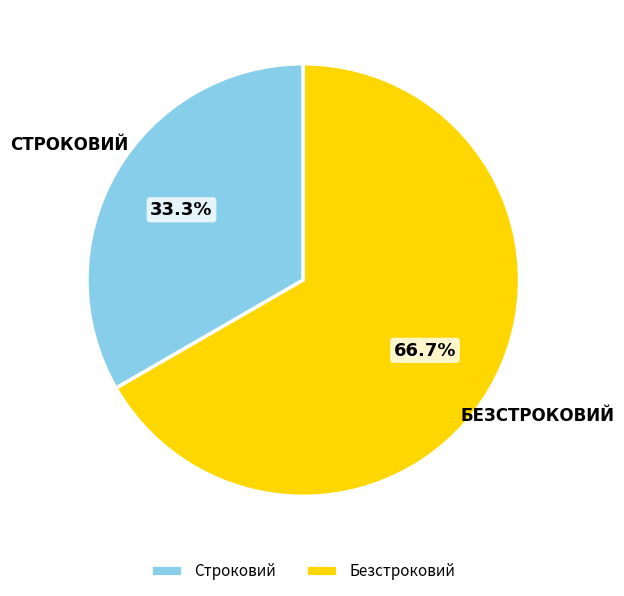

Is Строковий the majority of the pie?

No